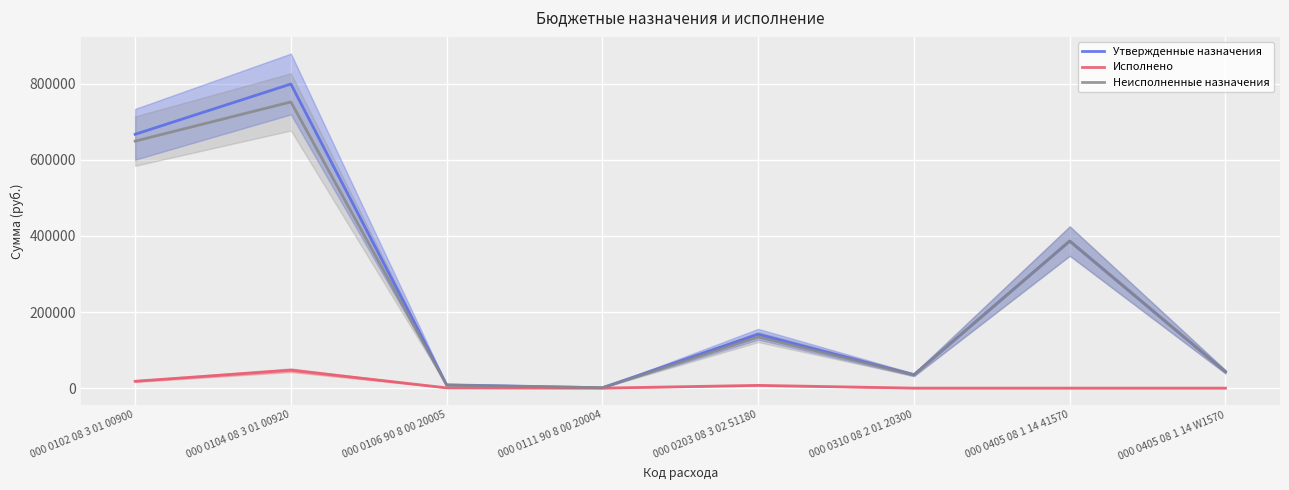

What is the sum of the Утвержденные назначения values at 000 0405 08 1 14 W1570 and 000 0111 90 8 00 20004?

43933.3